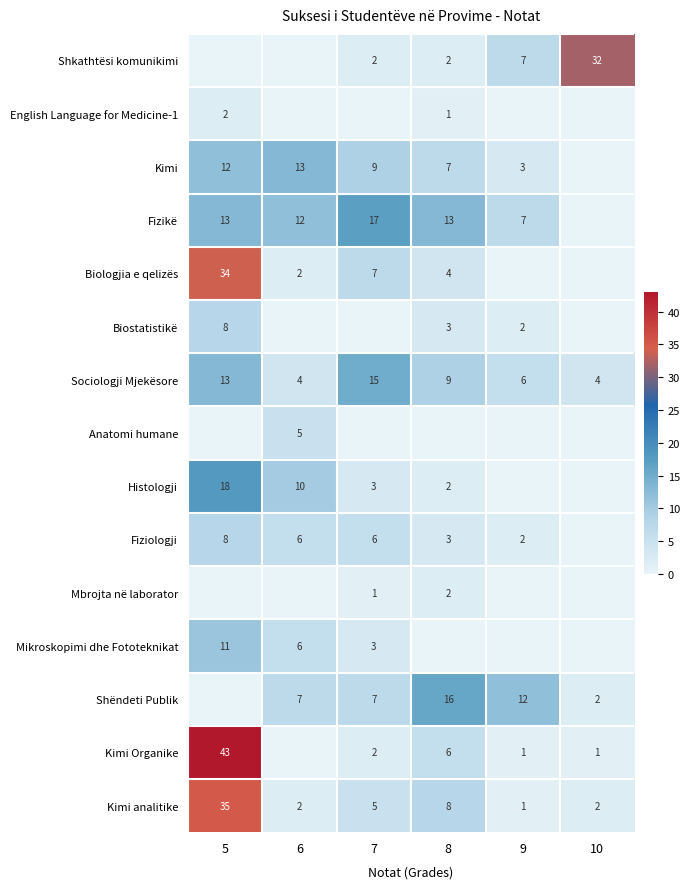

What is the sum of the Kimi analitike values at 6 and 8?

10